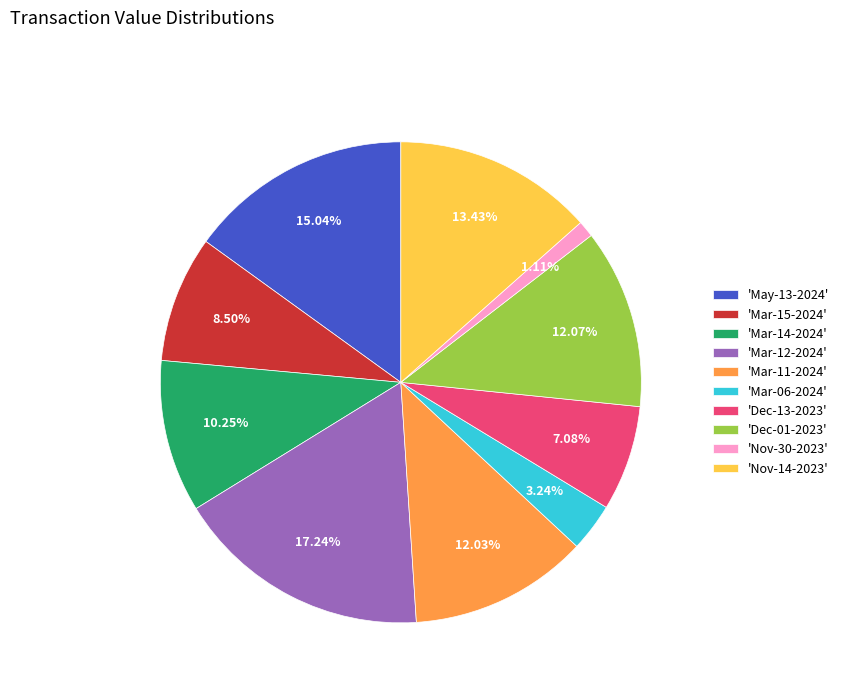

Which slice is the smallest?

'Nov-30-2023'